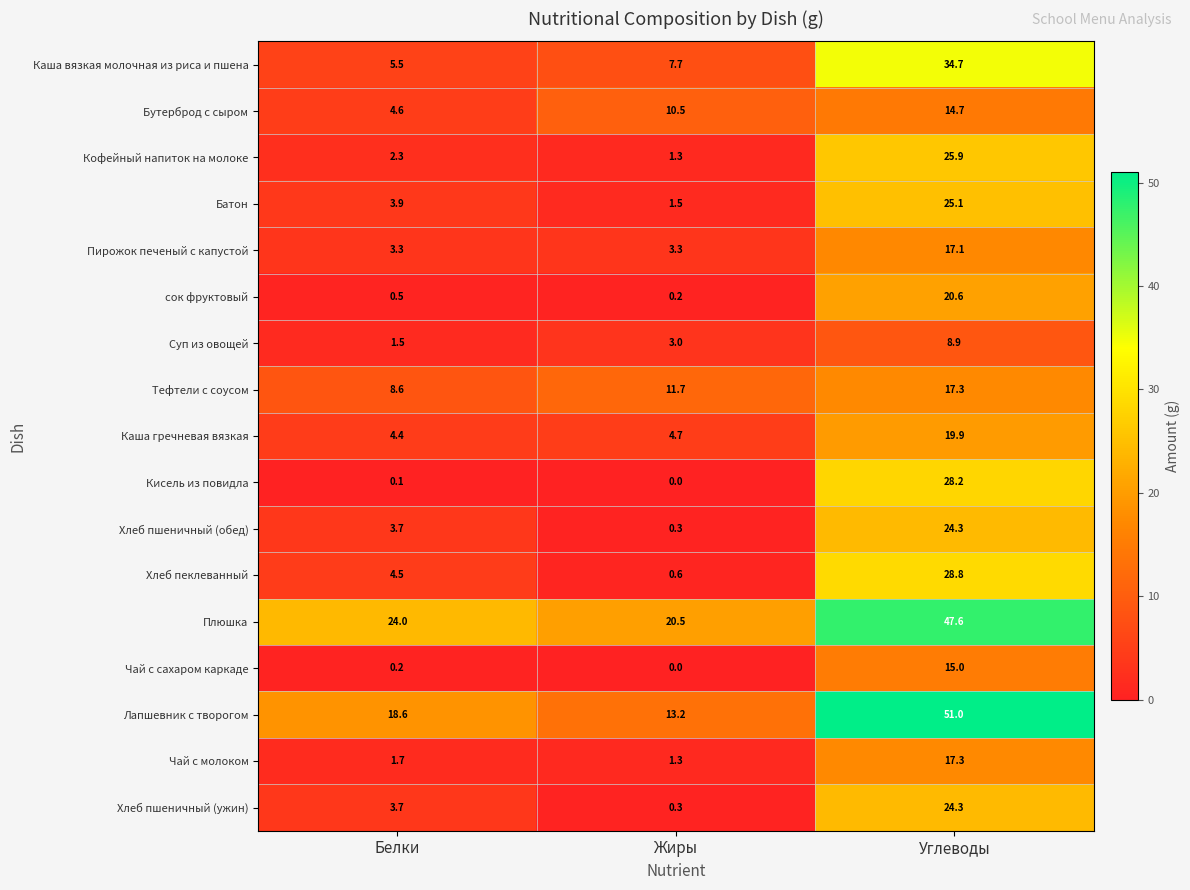

What is the greatest value displayed?

51.0